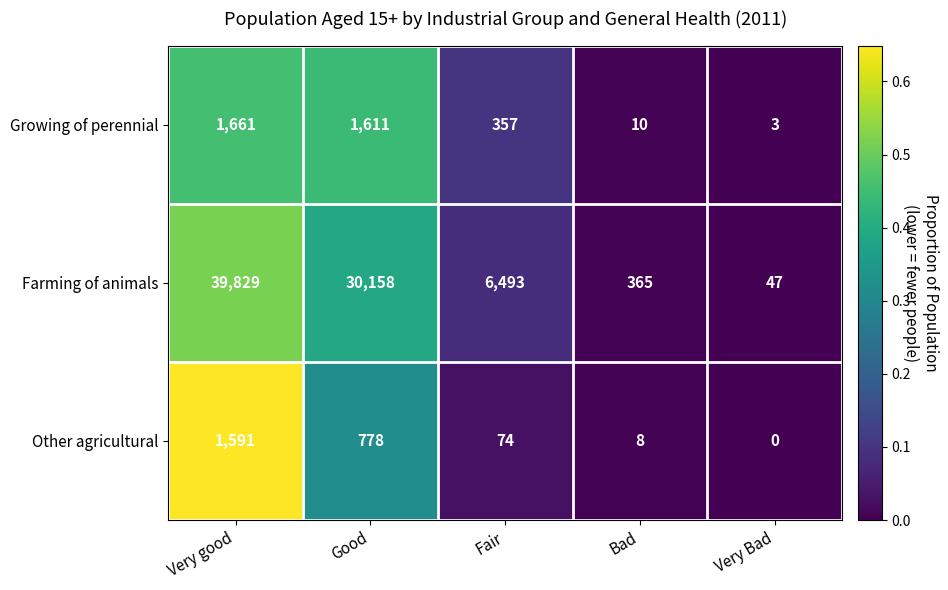

Which series has the widest spread of values?

Farming of animals